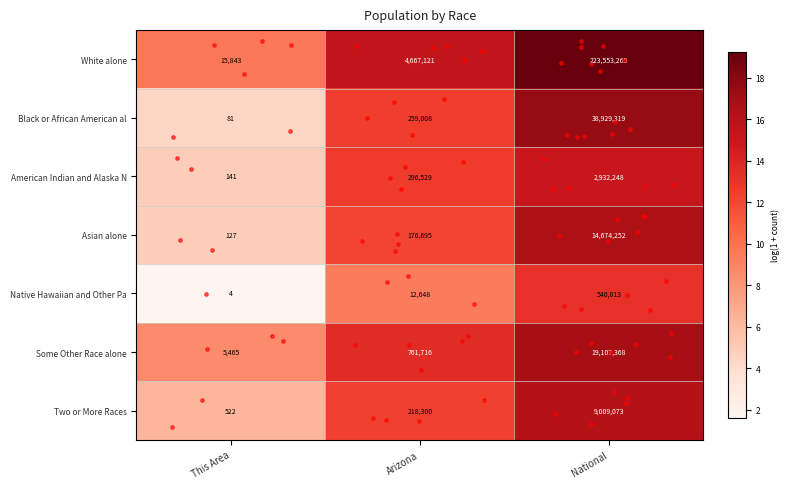

Which series has the largest range (max minus min)?

White alone